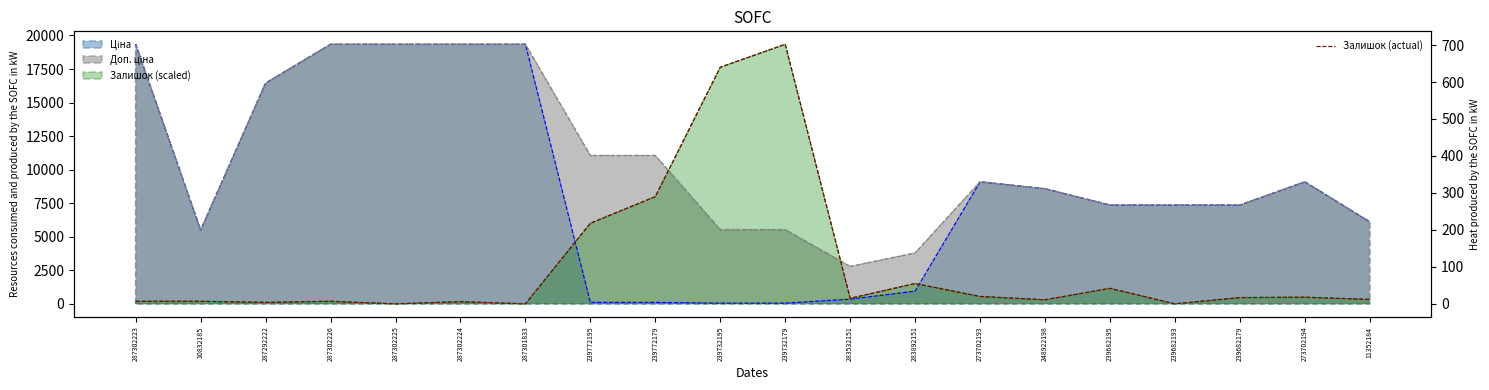

How many values are below 15?

10